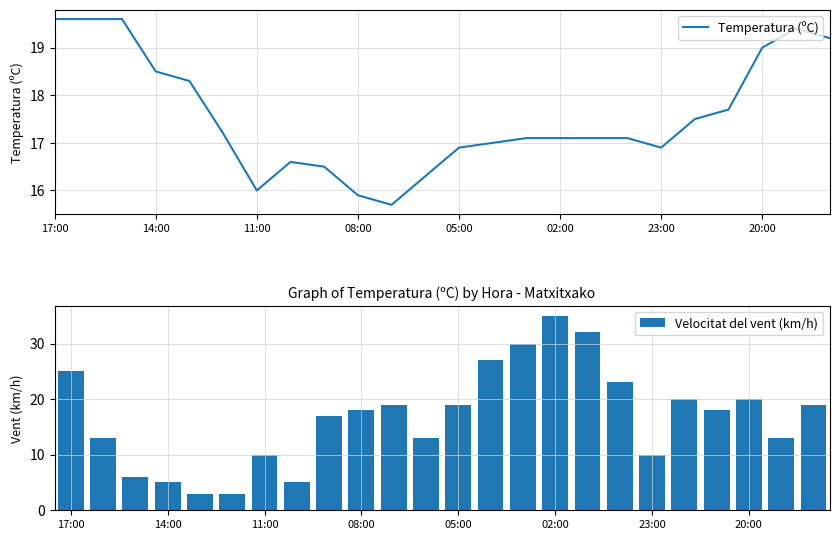

Reading right to left, transcribe all the data shown in this chart.

Temperatura (ºC): 19.2	19.4	19.0	17.7	17.5	16.9	17.1	17.1	17.1	17.1	17.0	16.9	16.3	15.7	15.9	16.5	16.6	16.0	17.2	18.3	18.5	19.6	19.6	19.6
Velocitat del vent (km/h): 19.0	13.0	20.0	18.0	20.0	10.0	23.0	32.0	35.0	30.0	27.0	19.0	13.0	19.0	18.0	17.0	5.0	10.0	3.0	3.0	5.0	6.0	13.0	25.0